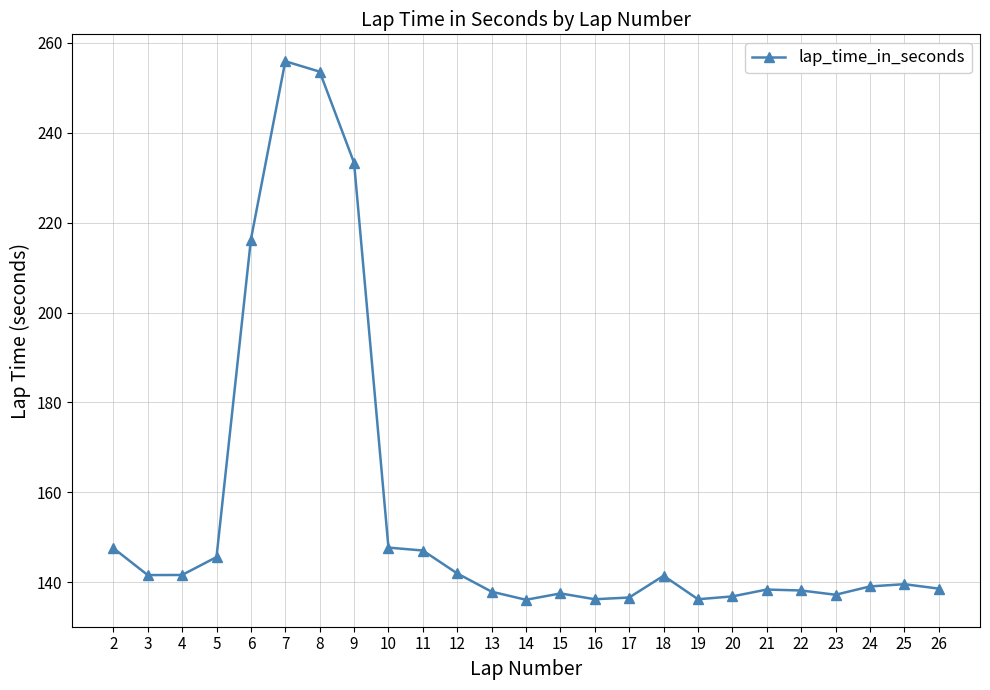

At which category does the chart reach its peak across all series?

7